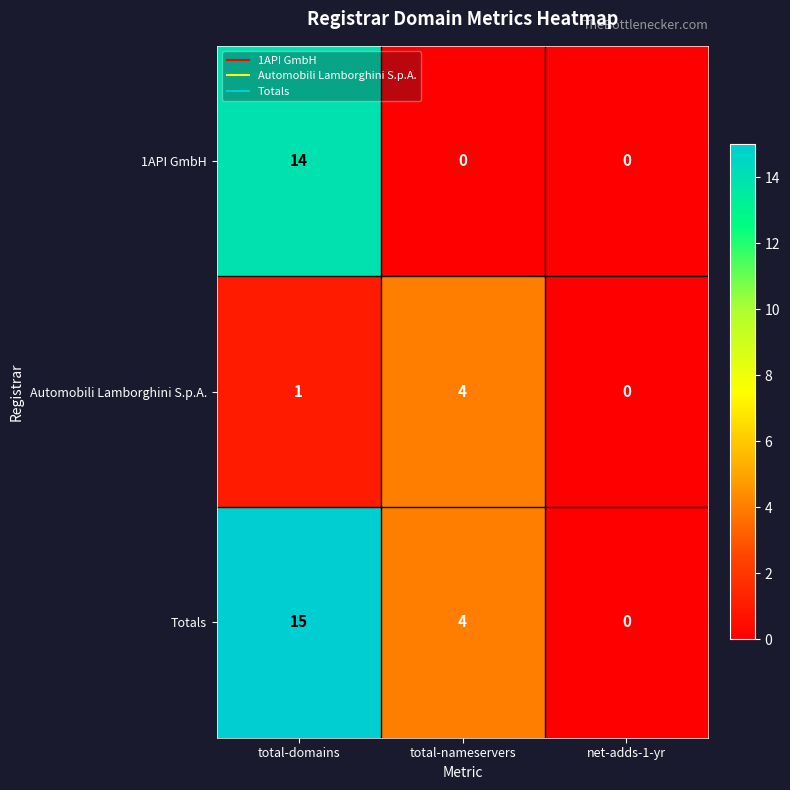

What is the maximum value shown in the chart?

15